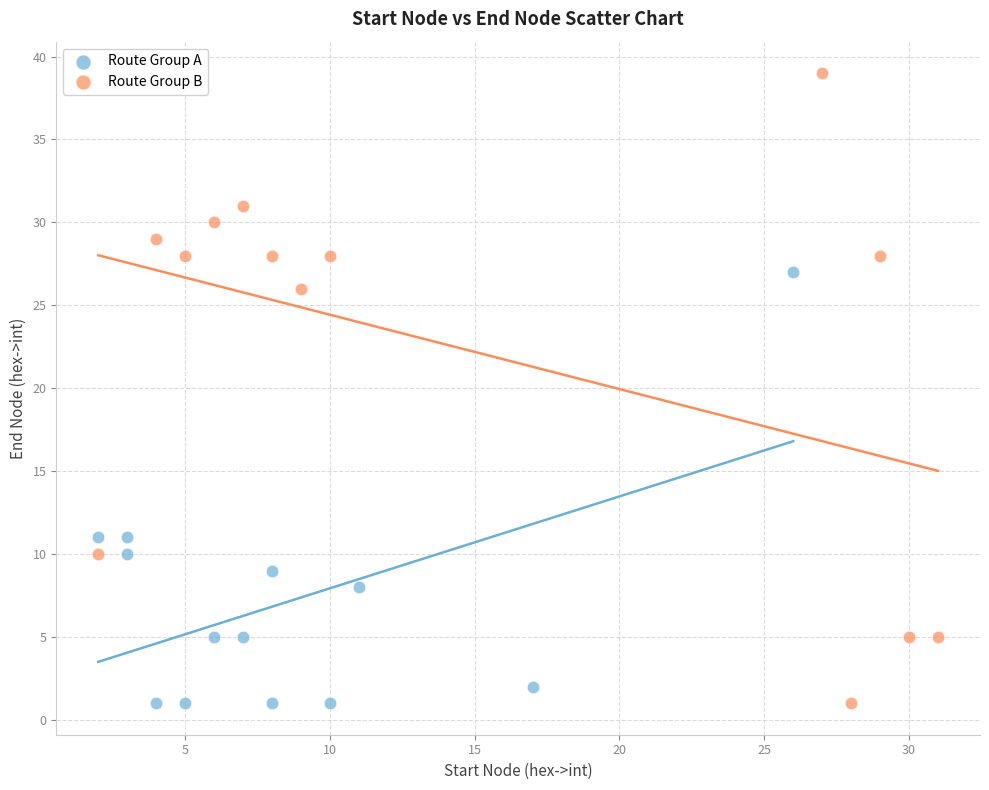

Which series contains the highest Y value?

Route Group B